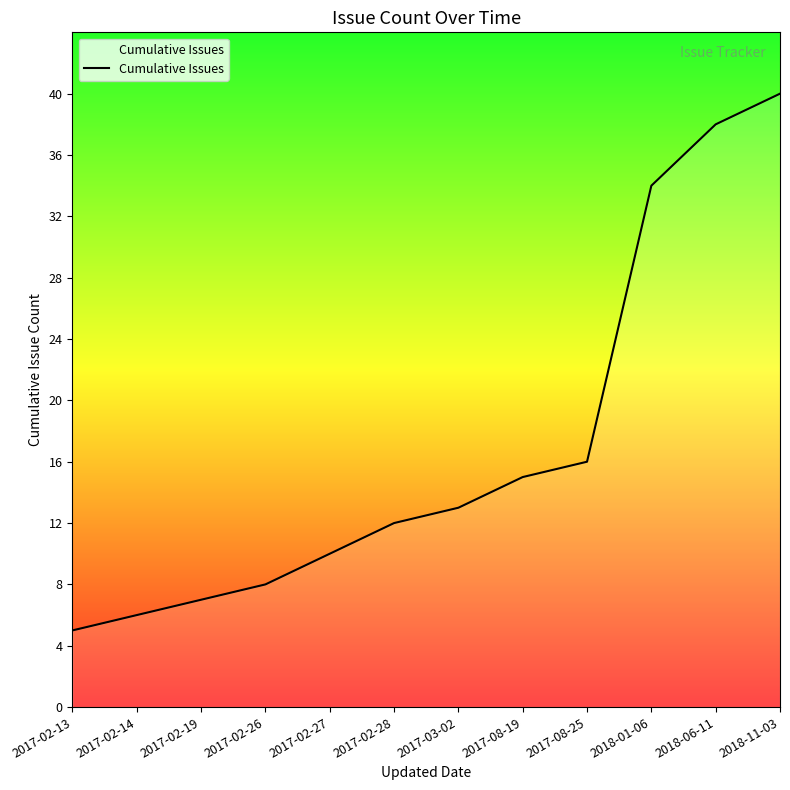

Rank the categories by value from highest to lowest.

2018-11-03, 2018-06-11, 2018-01-06, 2017-08-25, 2017-08-19, 2017-03-02, 2017-02-28, 2017-02-27, 2017-02-26, 2017-02-19, 2017-02-14, 2017-02-13